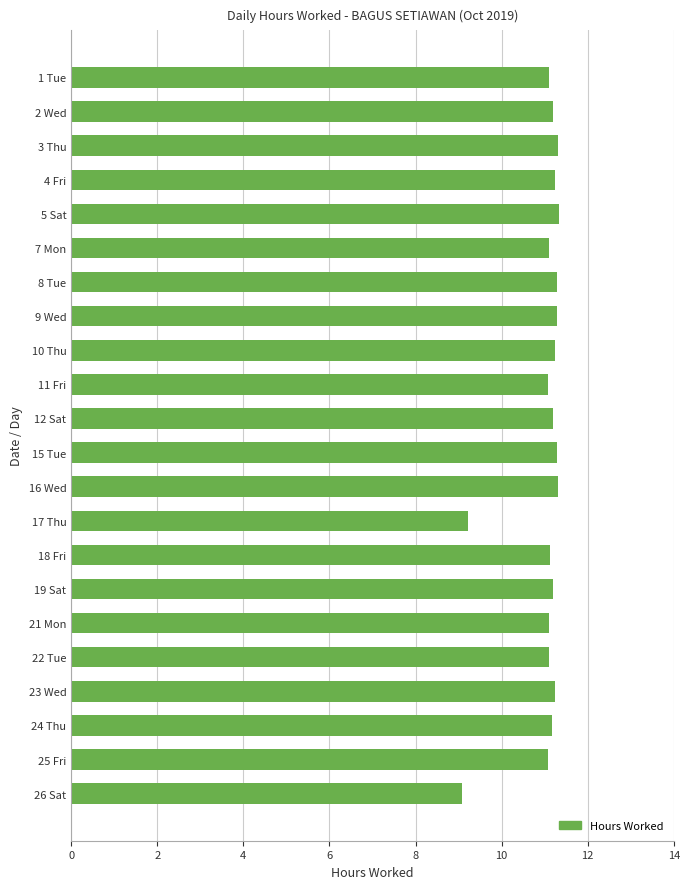

What is the average value?

11.0